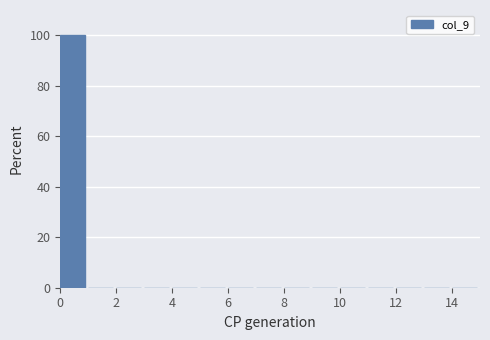

Over which range of the x-axis is the bar tallest?

0 to 1